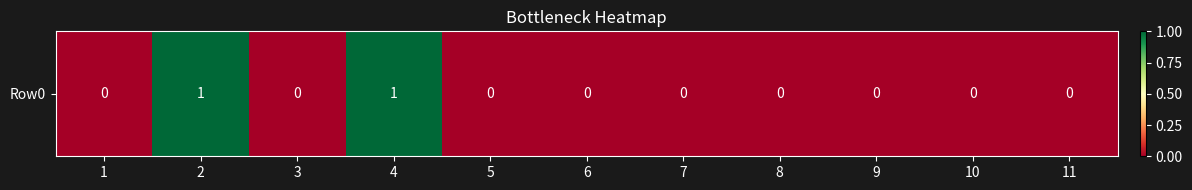

List the labels in order of value, largest first.

2, 4, 1, 3, 5, 6, 7, 8, 9, 10, 11